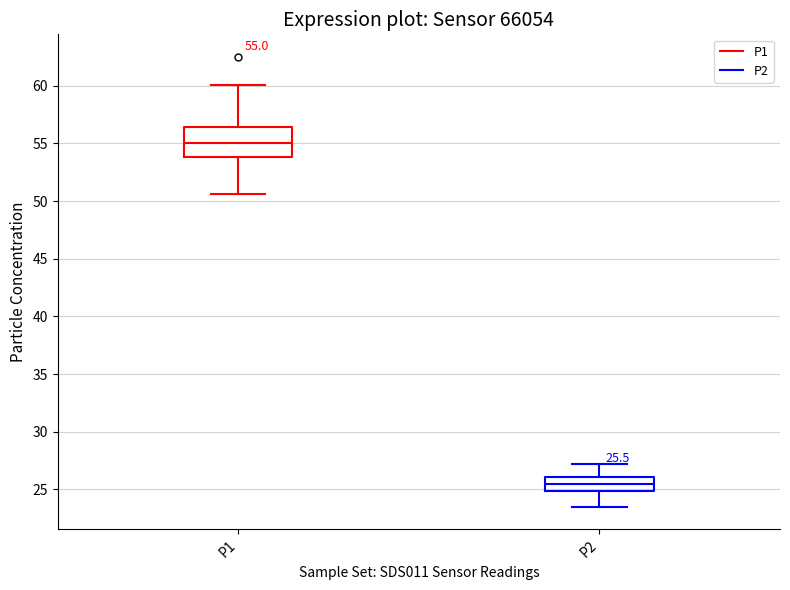

Which box is the tallest, from its lower edge to its upper edge?

P1